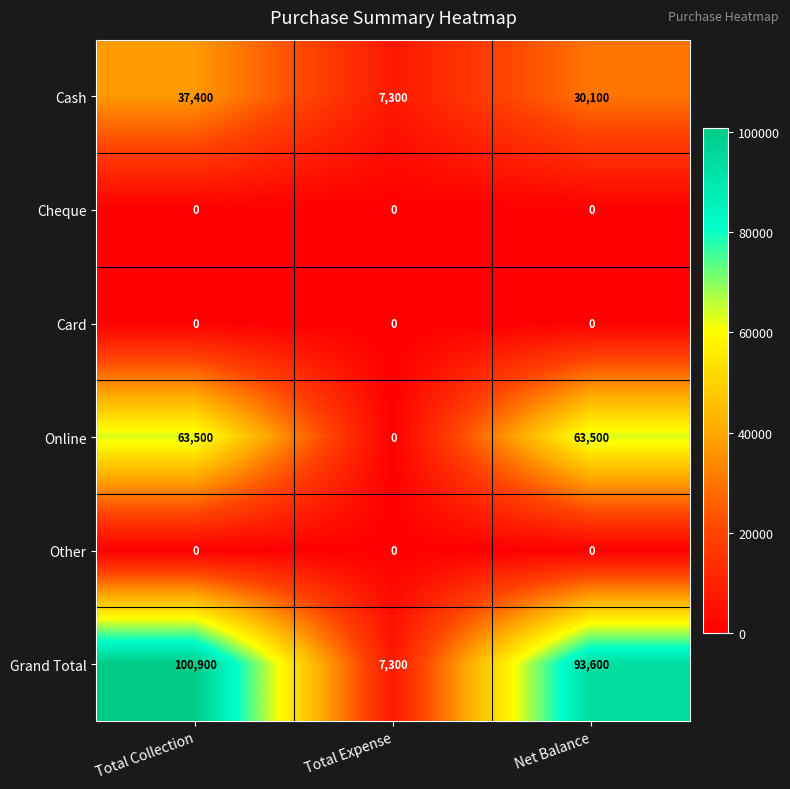

At which label does Cash reach its minimum?

Total Expense